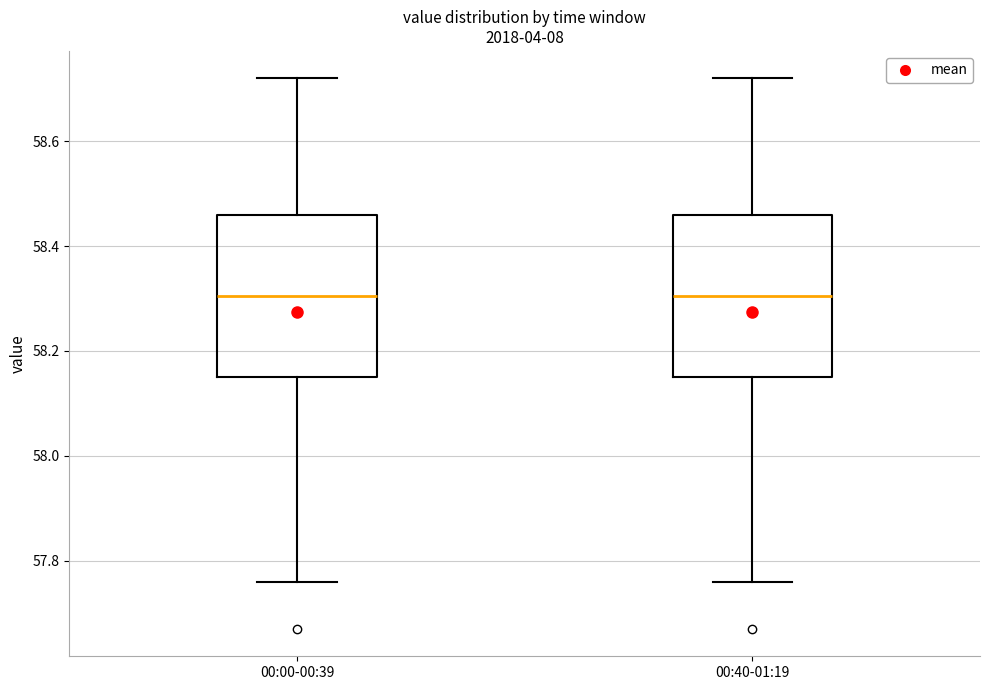

Reading left to right, read every box against the y-axis: the position of its median line, the range the box covers, and the ends of its whiskers. The values are not printed on the chart, so give them approximately, as read against the axis.

00:00-00:39: median 58.30, box 58.16 to 58.46, whiskers 57.76 to 58.72
00:40-01:19: median 58.30, box 58.16 to 58.46, whiskers 57.76 to 58.72